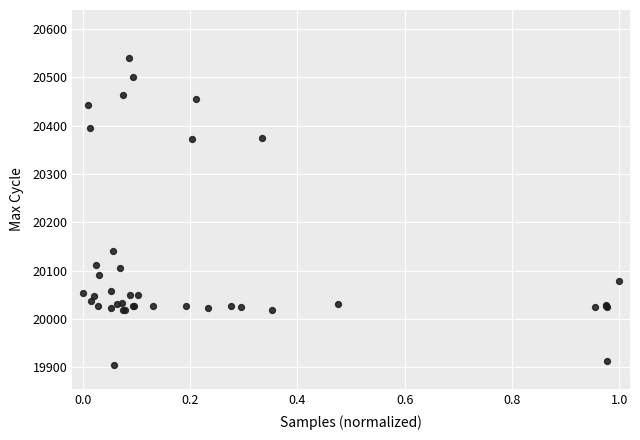

What Y value in the scatter plot is closest to 20222?

20141